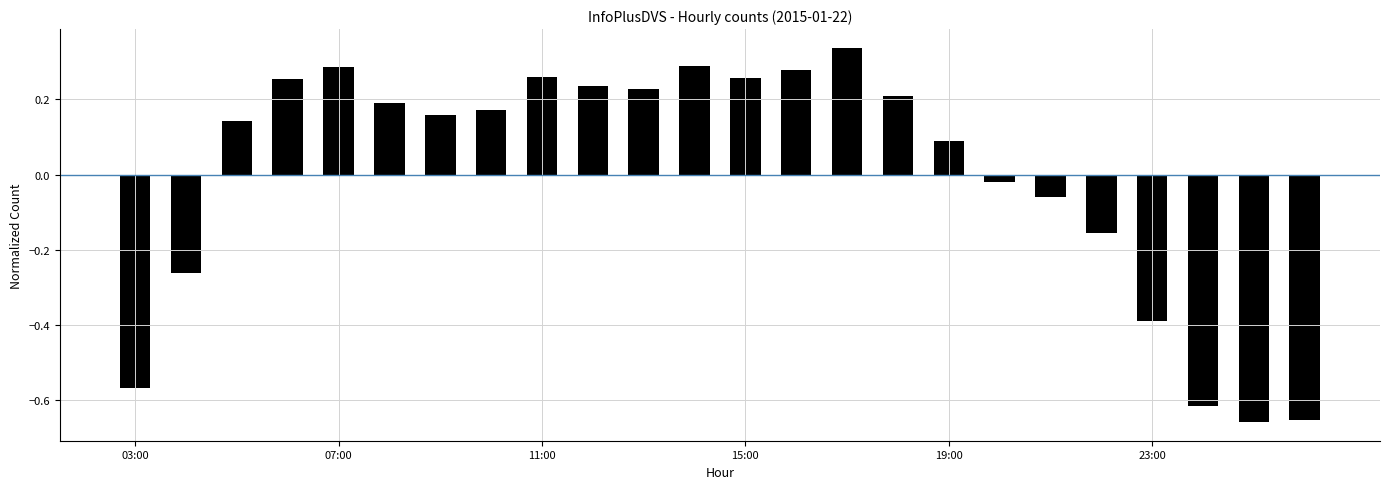

What is the difference between the maximum and minimum values?

1.0